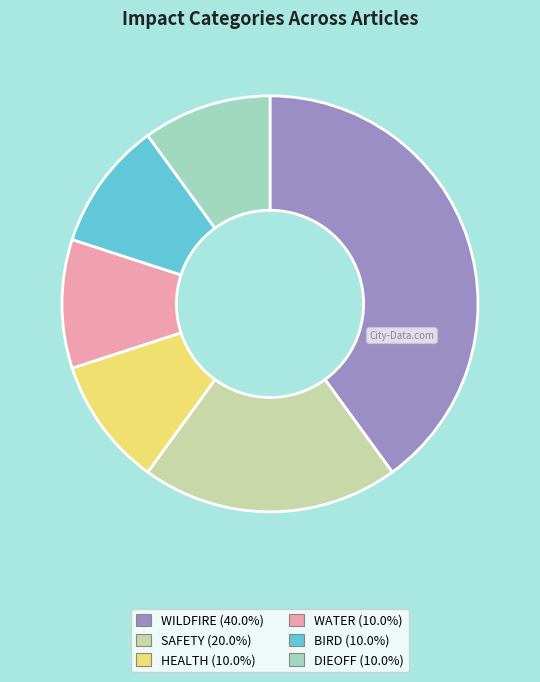

Does any single category account for the majority?

No